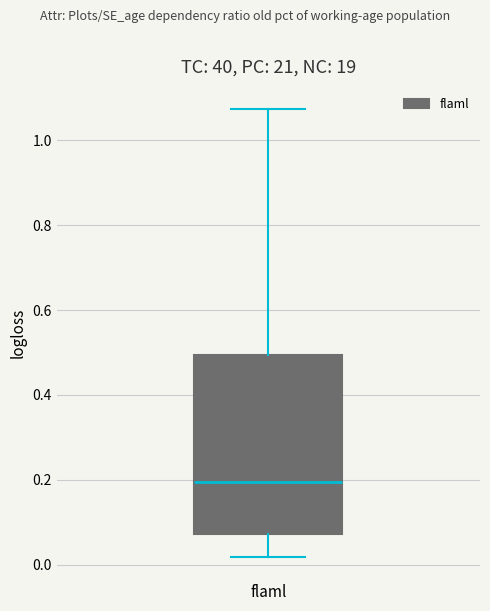

Where does the upper whisker of the box for flaml end on the y-axis? The values are not printed on the chart, so give them approximately, as read against the axis.

1.08